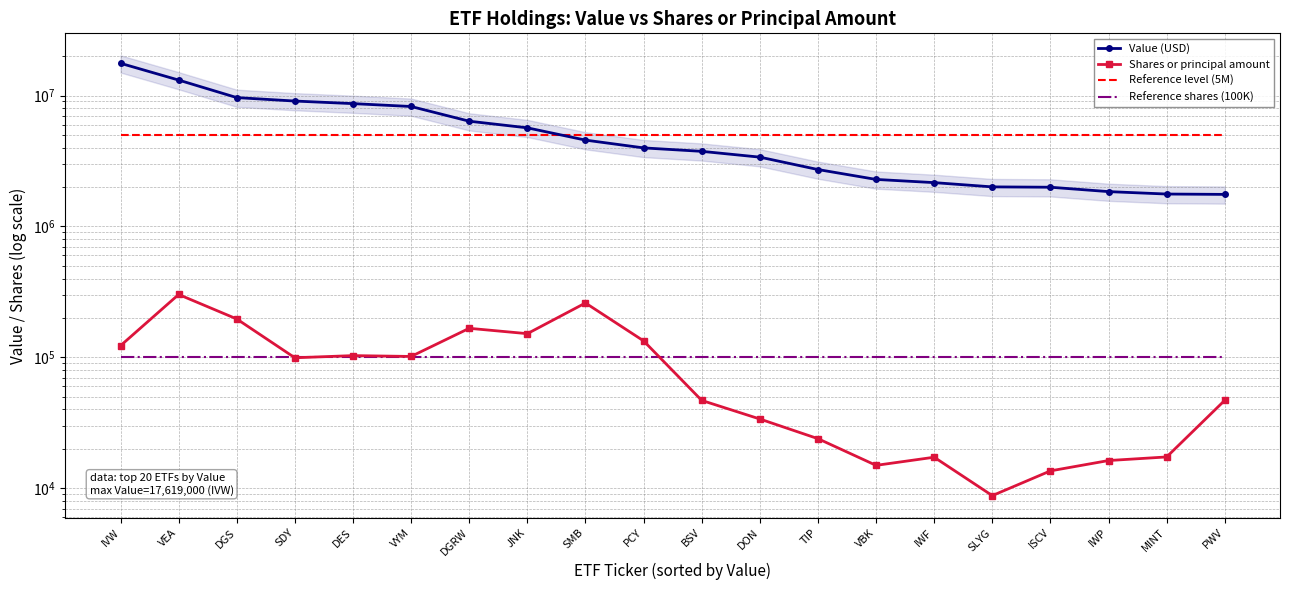

What is the difference between the second highest and minimum values in the Value (USD) series?

11362000